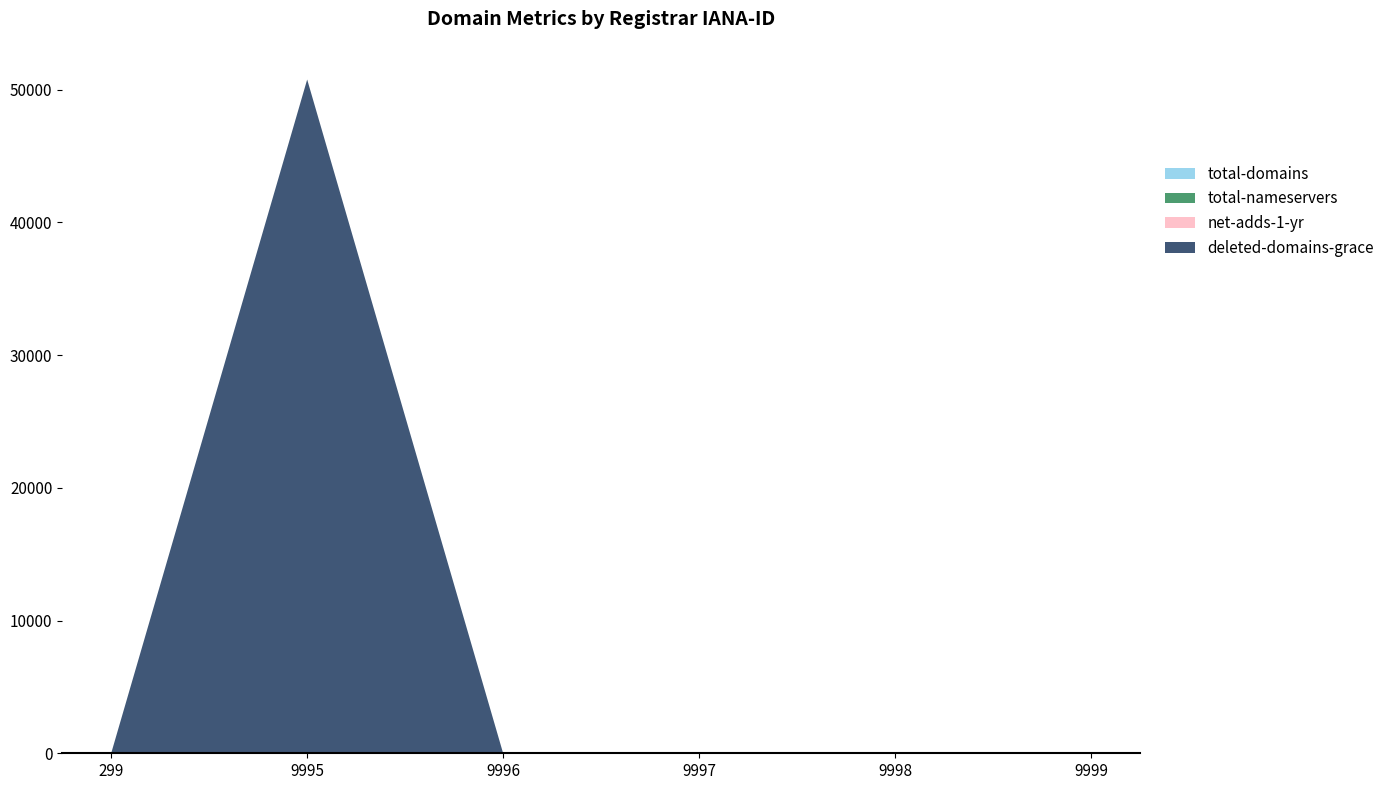

Reading left to right, list all the values displayed in this chart.

total-domains: 299=2	9995=69	9996=0	9997=0	9998=0	9999=1
total-nameservers: 299=6	9995=1	9996=0	9997=0	9998=0	9999=6
net-adds-1-yr: 299=0	9995=20	9996=0	9997=0	9998=0	9999=0
deleted-domains-grace: 299=0	9995=50676	9996=0	9997=0	9998=0	9999=0